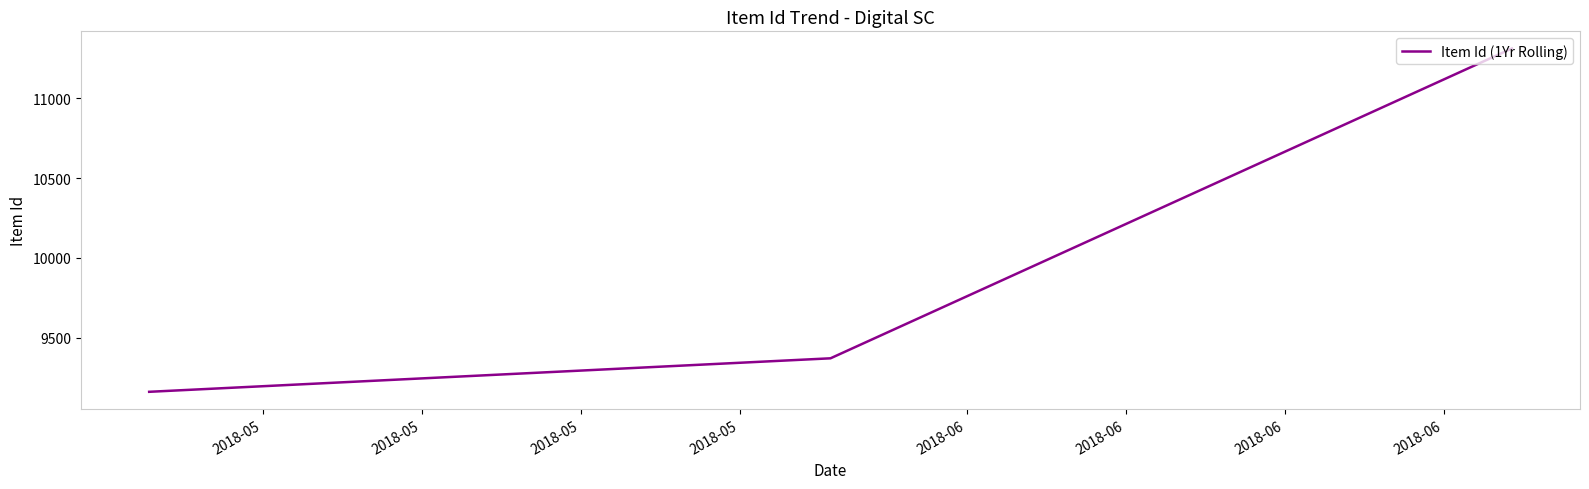

What is the difference between the second highest and minimum values?

210